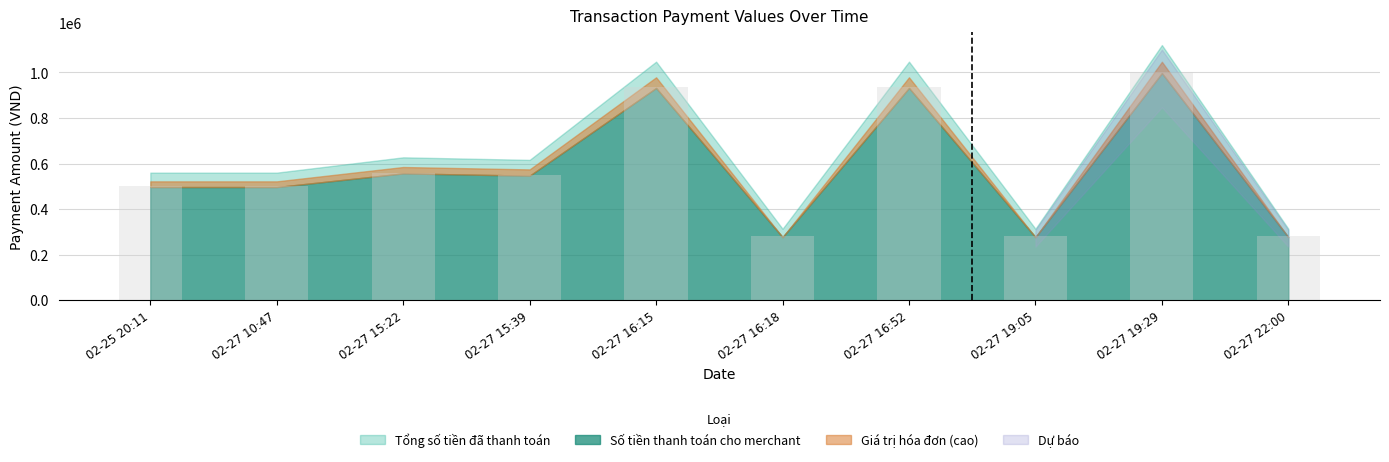

What is the value of the 2nd bar from the left?

500000